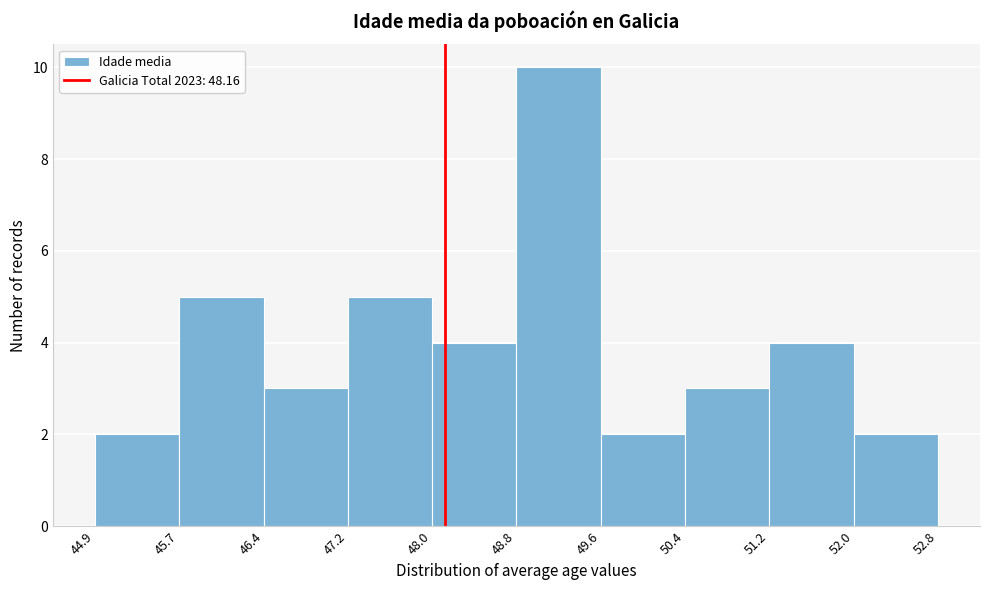

What is the height of the bar covering 44.9 to 45.7 on the x-axis? The values are not printed on the chart, so give them approximately, as read against the axis.

2